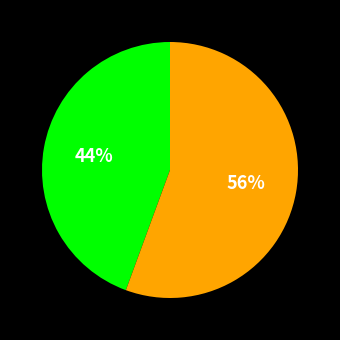

To the nearest percent, what is the average slice percentage?

50%